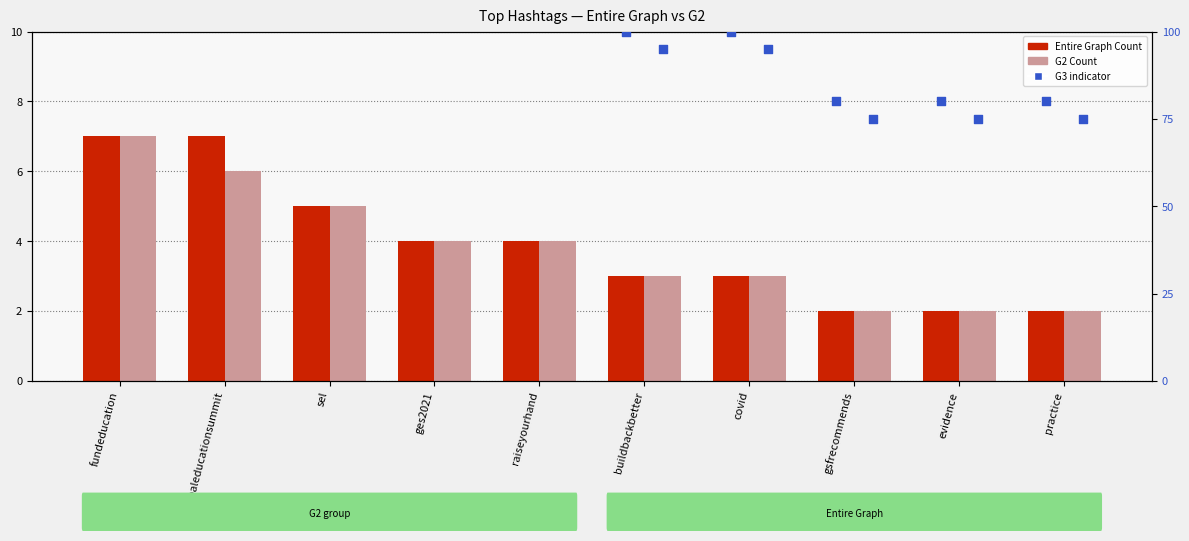

What are all the series names shown in the legend?

Entire Graph Count, G2 Count, G3 indicator (dot)